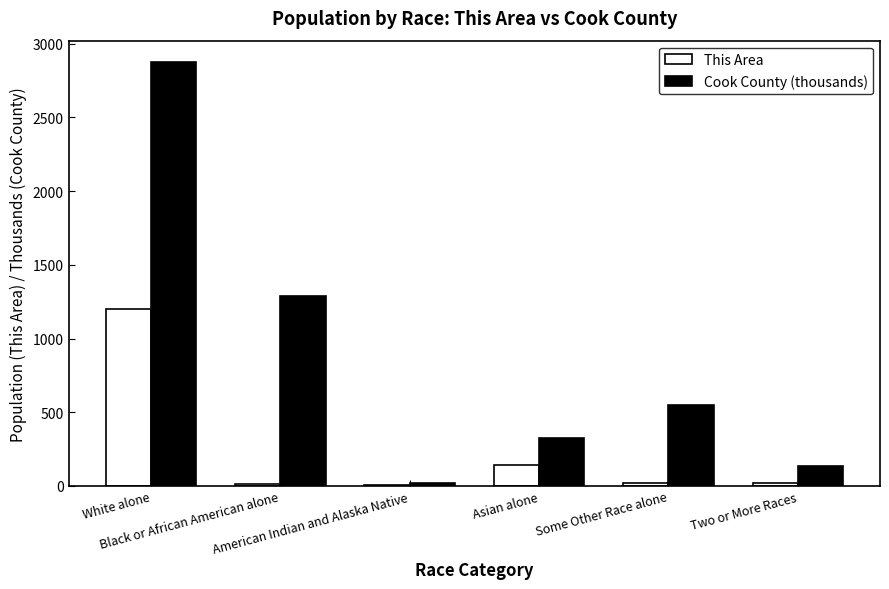

What is the sum of all This Area values?

1399.0